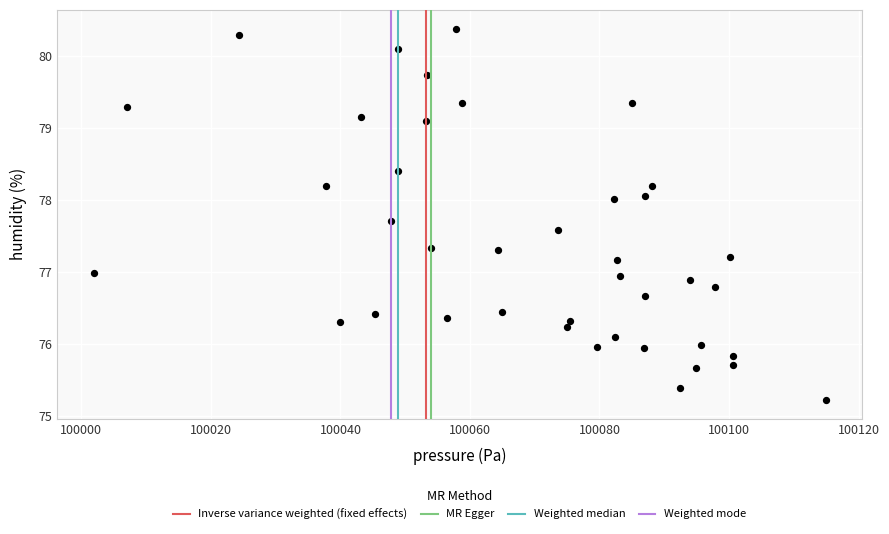

What is the range of X values (max minus min)?

113.0